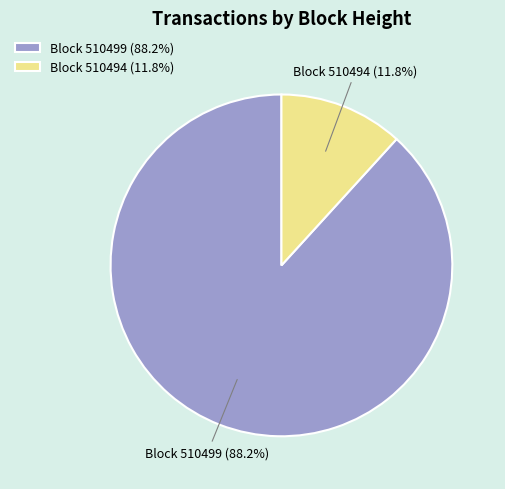

Combined, do Block 510494 (11.8%) and Block 510499 (88.2%) account for over 50%?

Yes